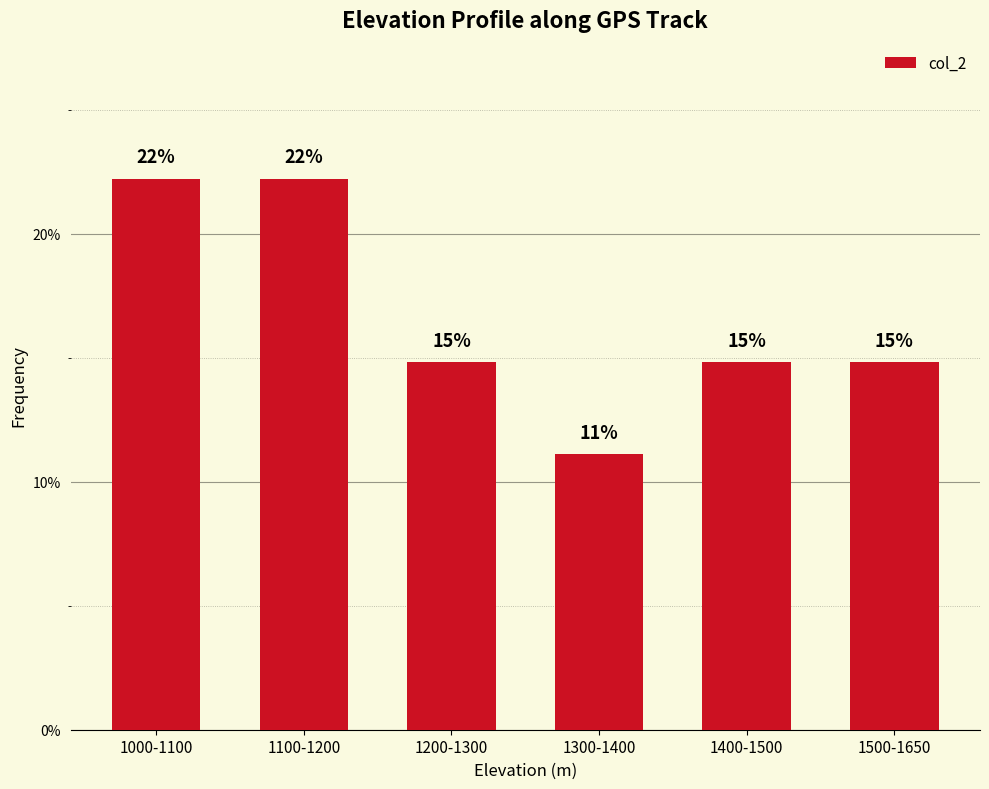

What is the value of the 5th bar from the left?

14.8